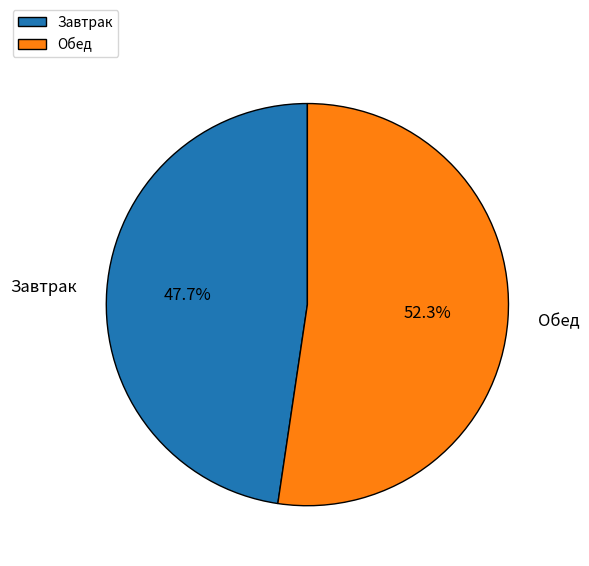

How much of the chart is everything except Завтрак?

52.3%